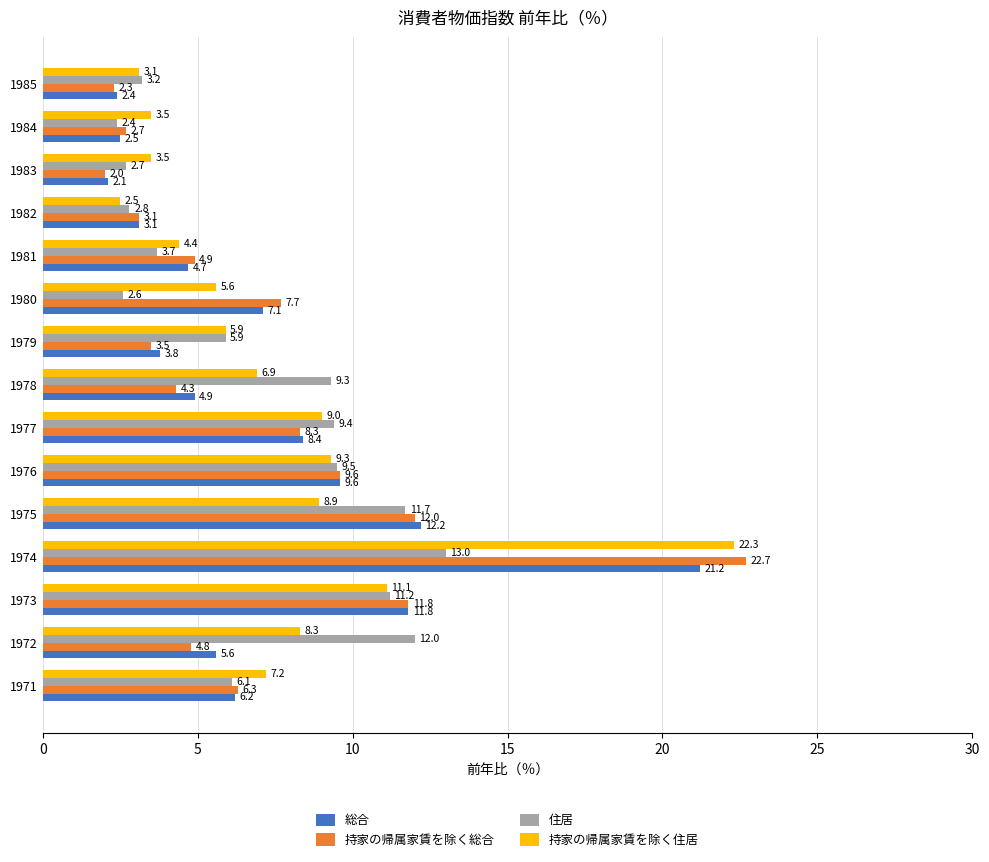

How many data points in 住居 are less than 6?

7